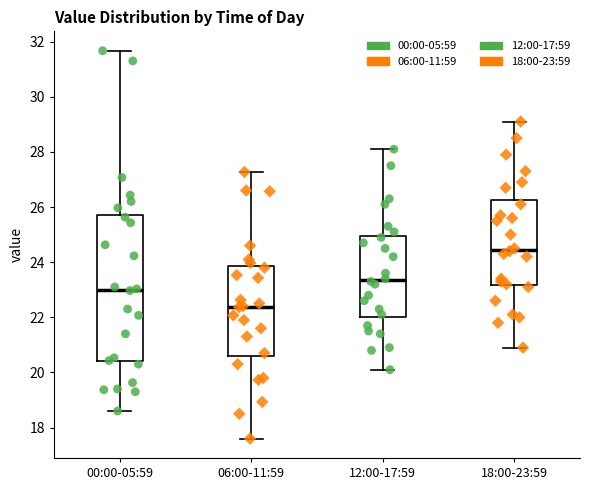

Reading left to right, transcribe this box plot: for each box, give where its median line is, the range the box spans, and where its two whiskers end, as read against the y-axis. The values are not printed on the chart, so give them approximately, as read against the axis.

00:00-05:59: median 23.0, box 20.4 to 25.8, whiskers 18.6 to 31.6
06:00-11:59: median 22.4, box 20.6 to 23.8, whiskers 17.6 to 27.2
12:00-17:59: median 23.4, box 22.0 to 25.0, whiskers 20.2 to 28.2
18:00-23:59: median 24.4, box 23.2 to 26.2, whiskers 21.0 to 29.2